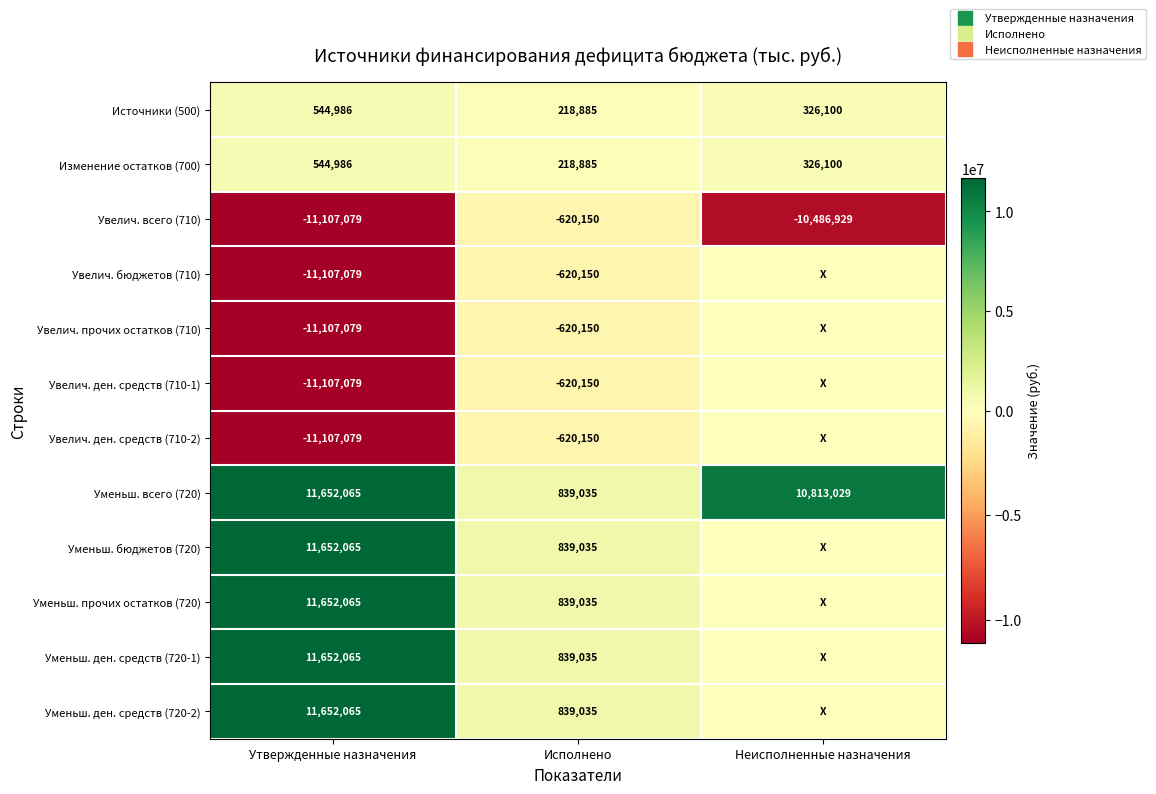

At which category is the sum across all series the highest?

Утвержденные назначения